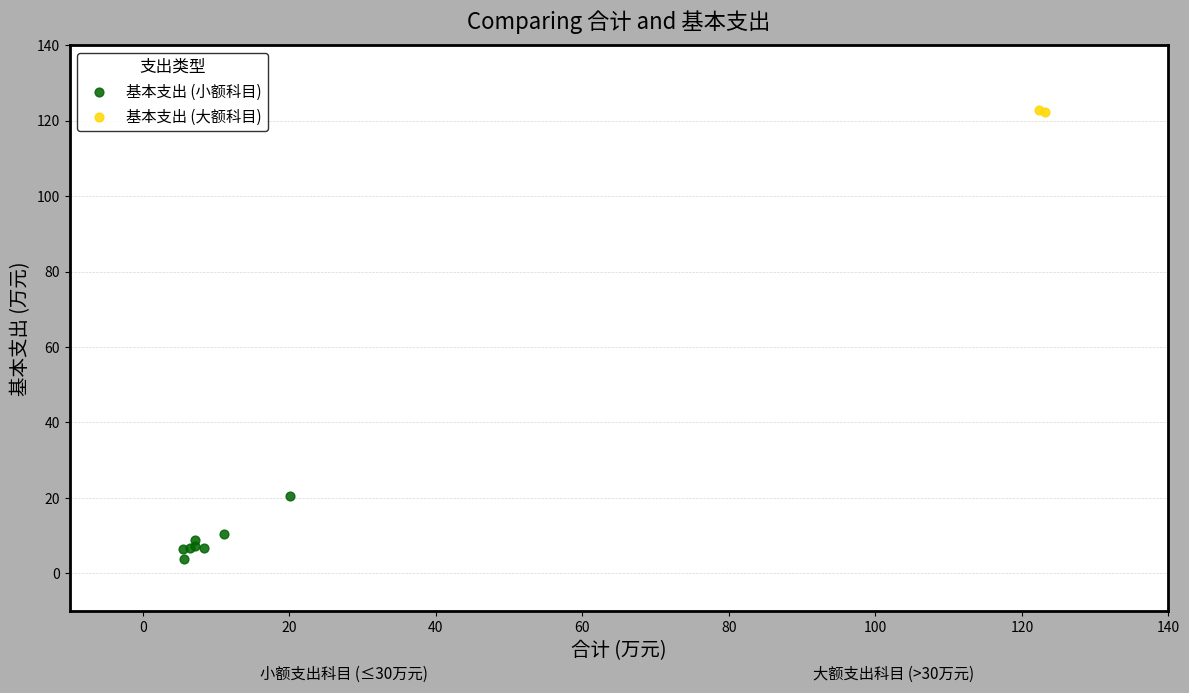

What are all the series names shown in the legend?

基本支出 (小额科目), 基本支出 (大额科目)